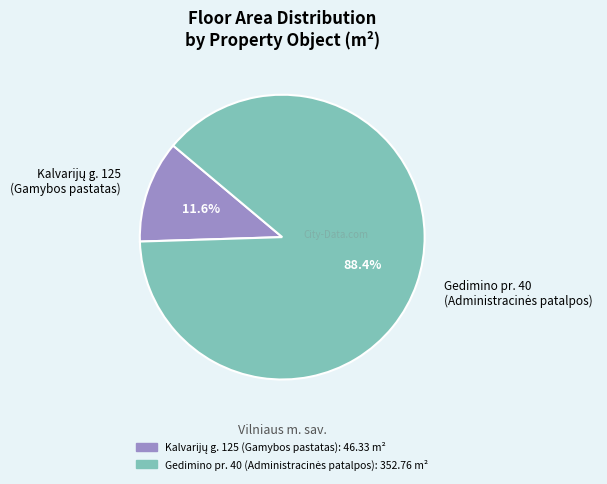

Does any single category account for the majority?

Yes